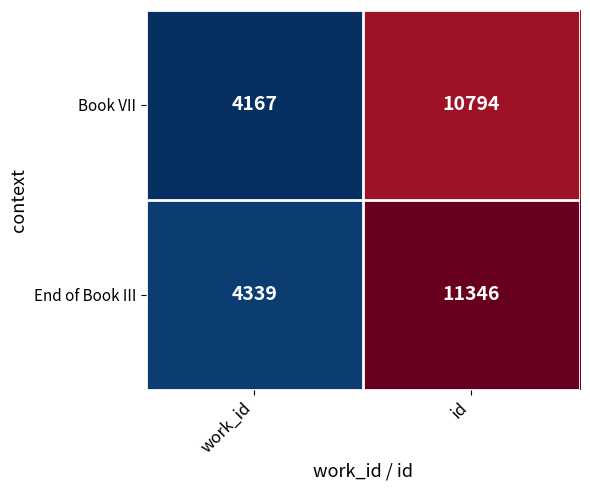

Reading right to left, list all the values displayed in this chart.

Book VII: id=10794	work_id=4167
End of Book III: id=11346	work_id=4339